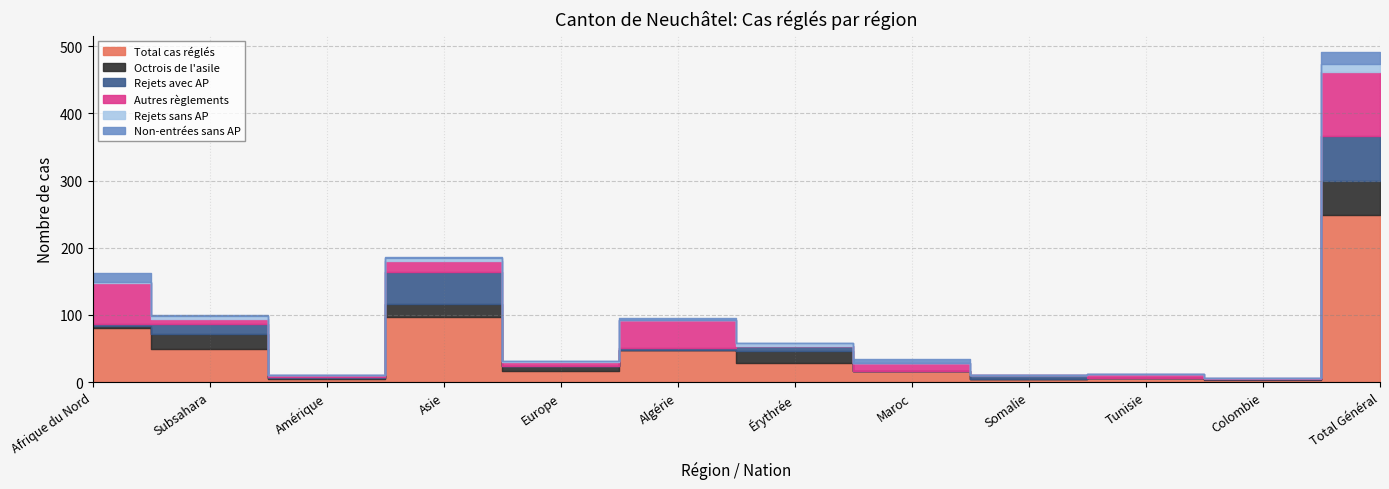

At which label does Octrois de l'asile reach its peak?

Total Général